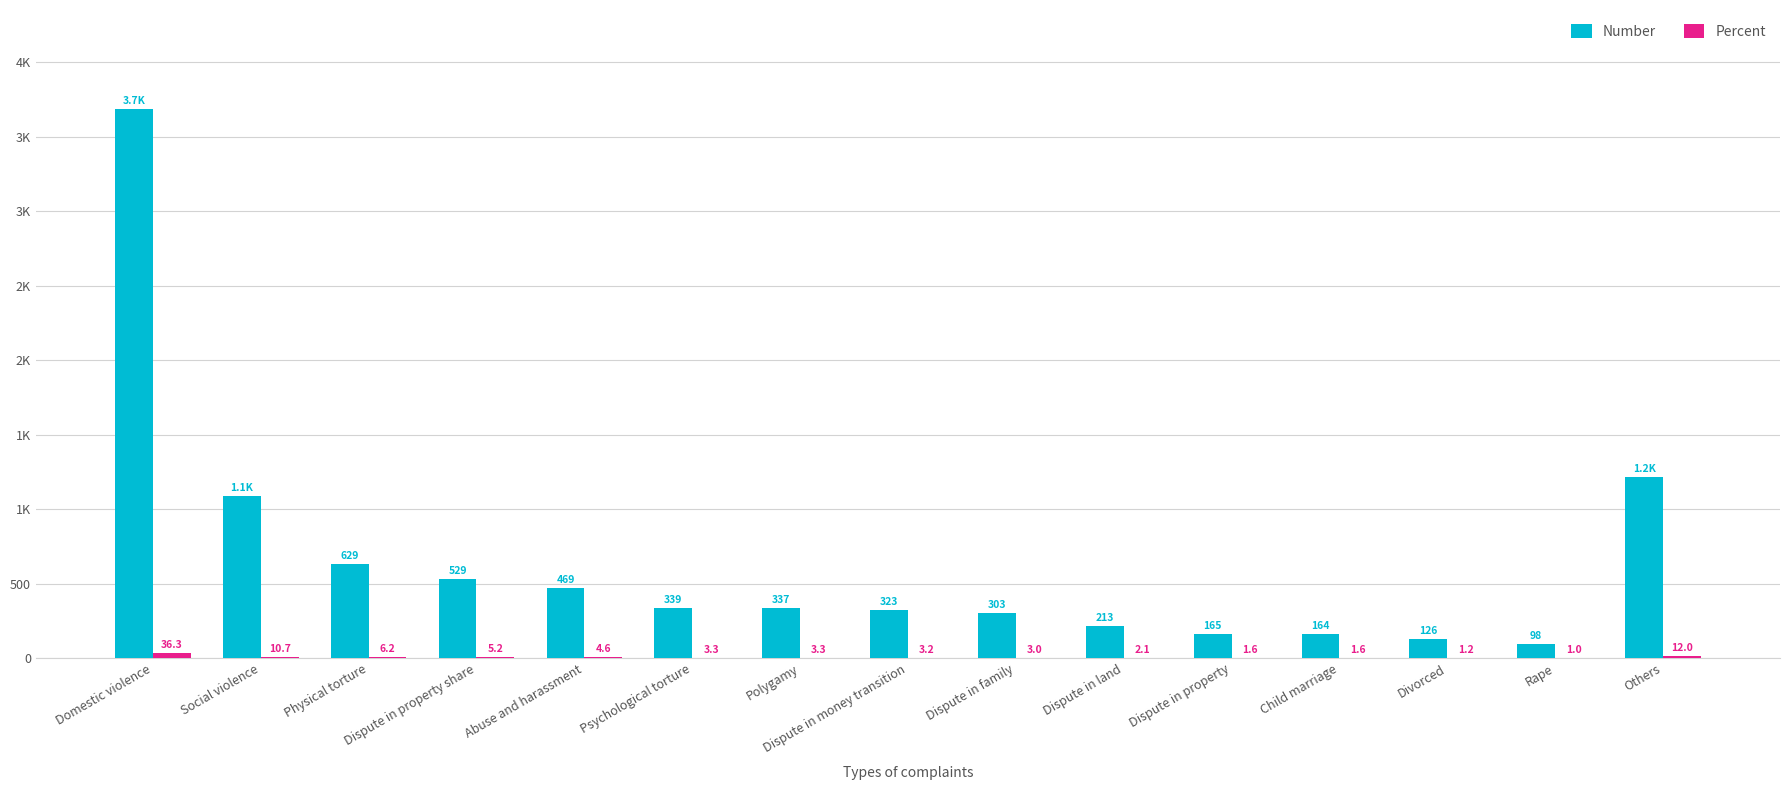

Rank the series by their average value, from highest to lowest.

Number, Percent